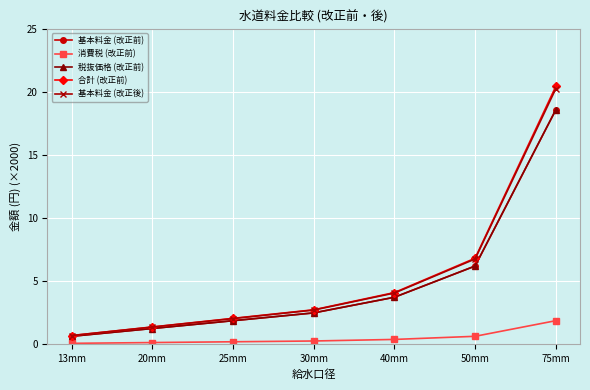

What is the total value across all series at 50mm?

26.5